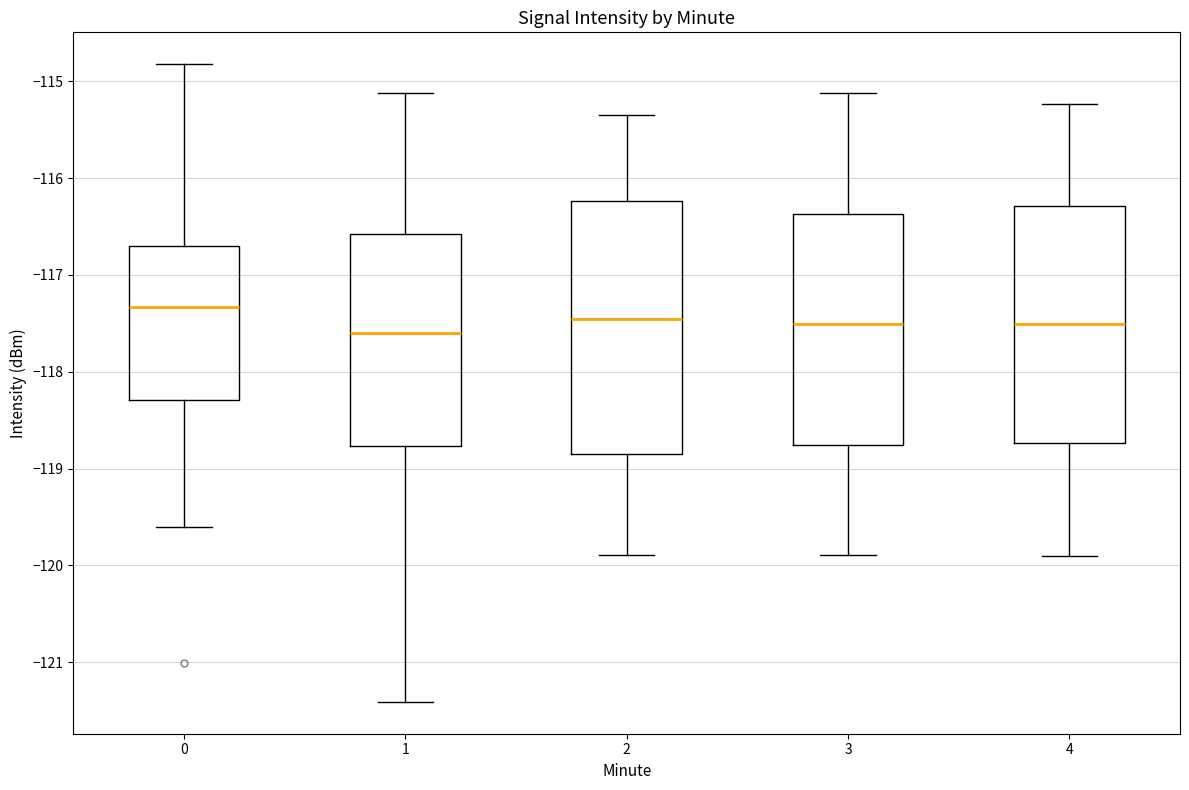

Reading left to right, read every box against the y-axis: the position of its median line, the range the box covers, and the ends of its whiskers. The values are not printed on the chart, so give them approximately, as read against the axis.

0: median -117.3, box -118.3 to -116.7, whiskers -119.6 to -114.8
1: median -117.6, box -118.8 to -116.6, whiskers -121.4 to -115.1
2: median -117.5, box -118.8 to -116.2, whiskers -119.9 to -115.3
3: median -117.5, box -118.8 to -116.4, whiskers -119.9 to -115.1
4: median -117.5, box -118.7 to -116.3, whiskers -119.9 to -115.2